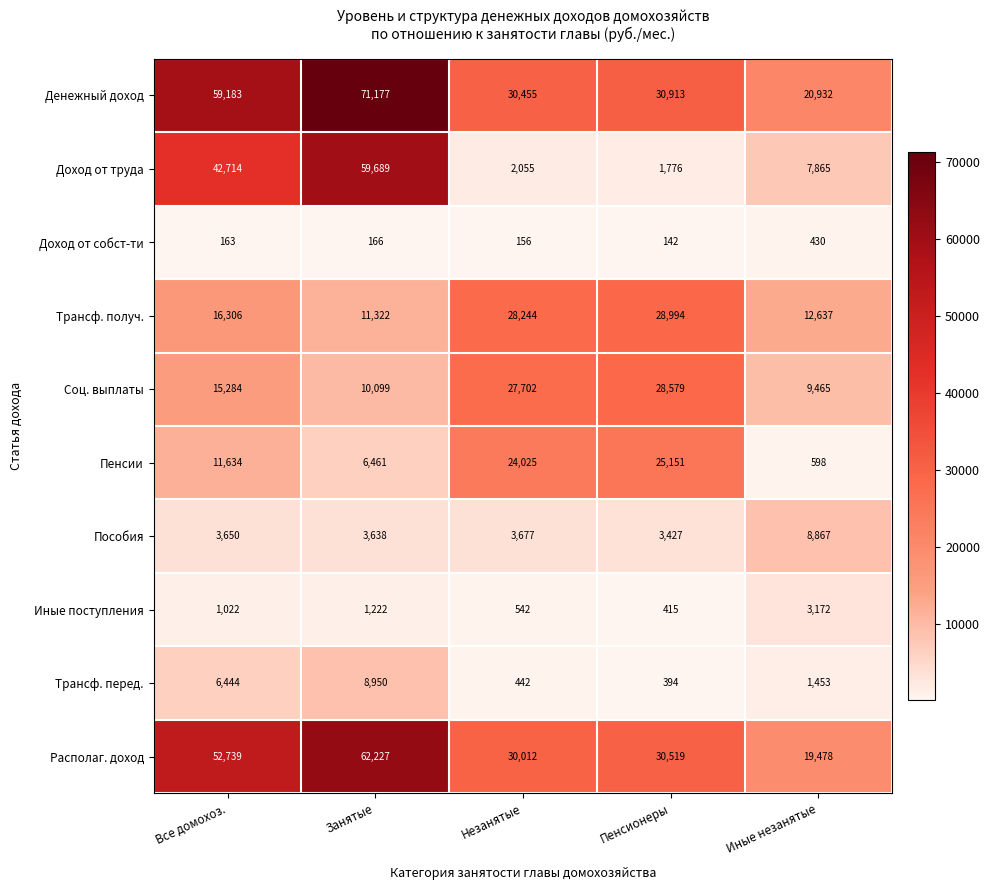

Which series has the largest range (max minus min)?

Доход от труда